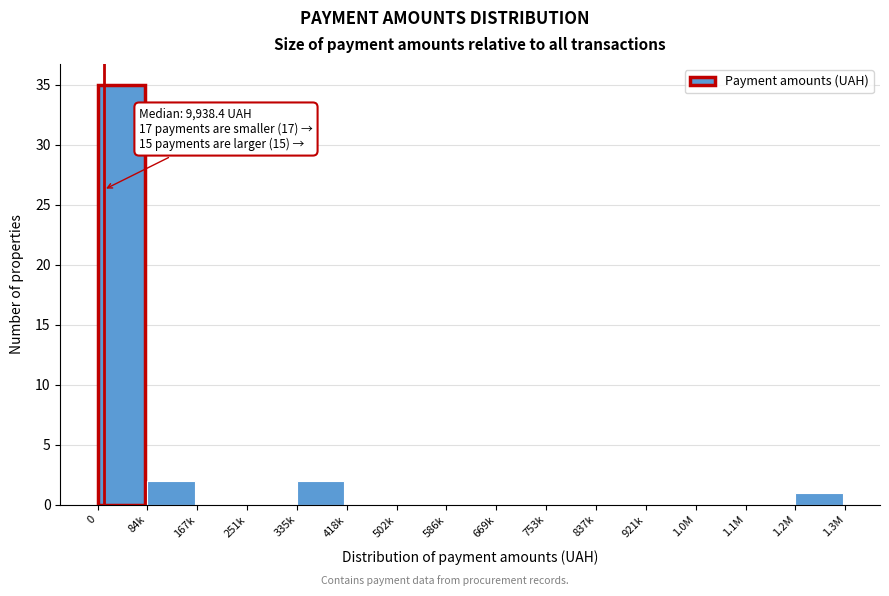

Reading left to right, what are all the values shown in this chart?

0=35	84k=2	167k=0	251k=0	335k=2	418k=0	502k=0	586k=0	669k=0	753k=0	837k=0	921k=0	1.0M=0	1.1M=0	1.2M=1